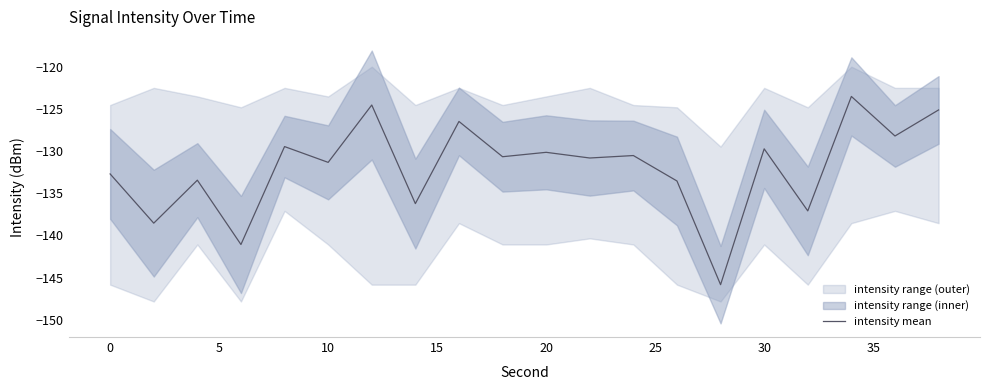

Is it true that intensity mean equals -130.2 at 20?

True